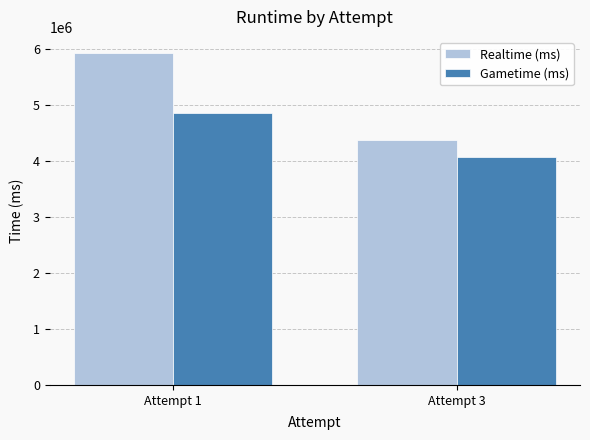

Reading left to right, transcribe all the data shown in this chart.

Realtime (ms): 5918024	4365669
Gametime (ms): 4856730	4077603